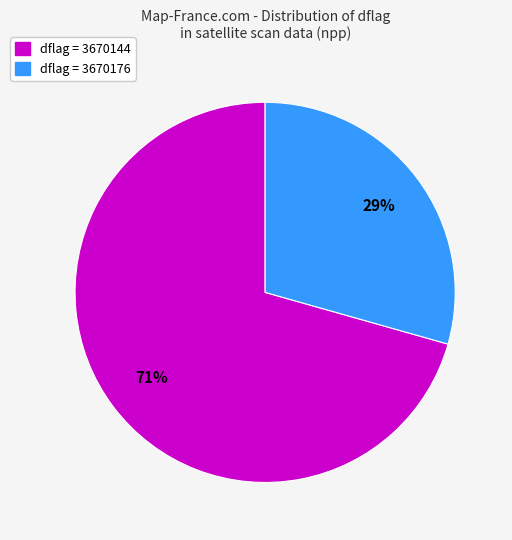

How many slices are in this pie chart?

2